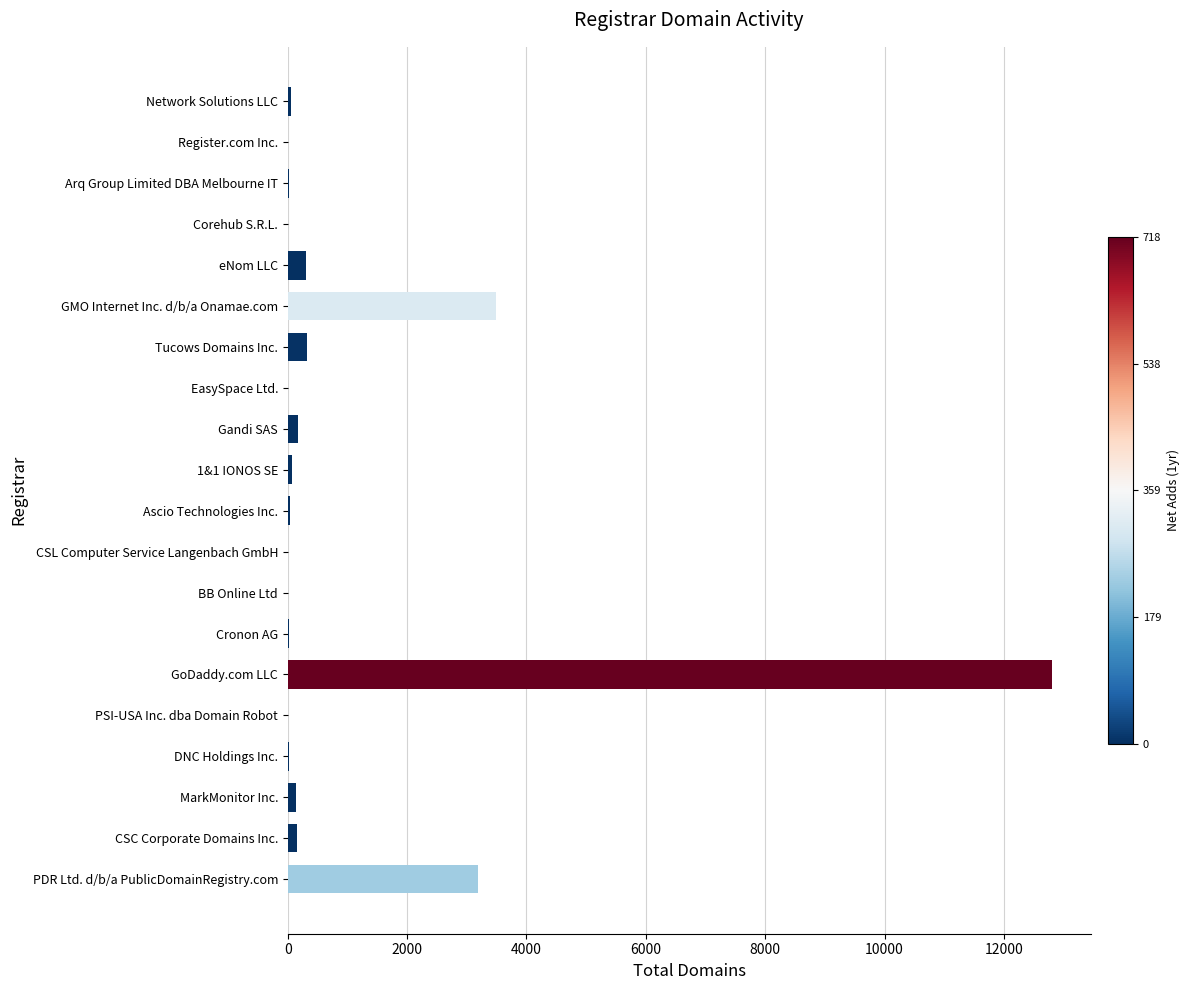

True or false: the data shows 5024 at GMO Internet Inc. d/b/a Onamae.com.

False